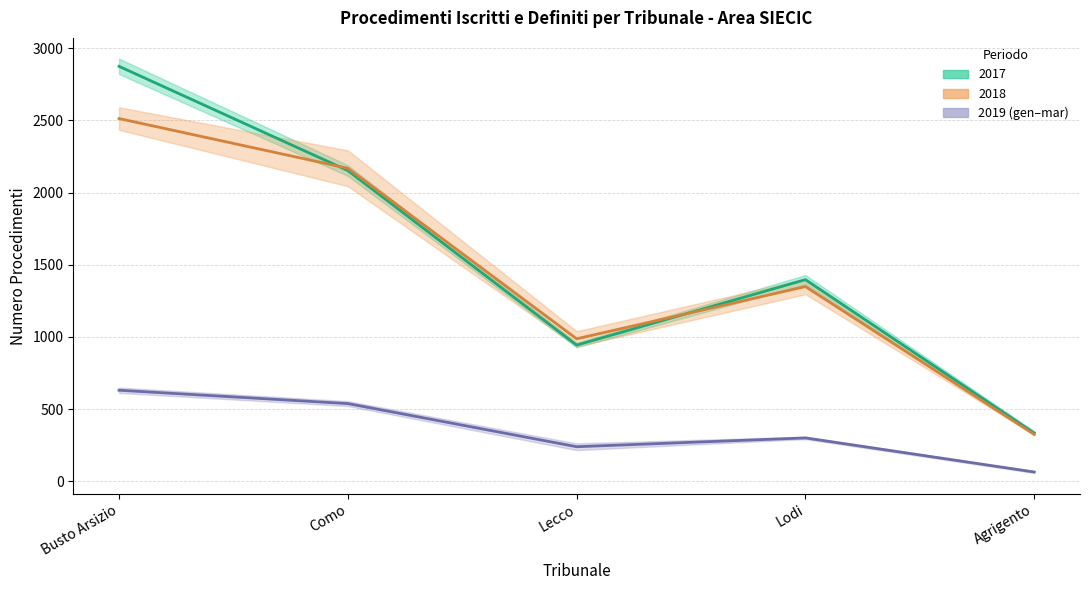

Is it true that Iscritti 2017 equals 1397.0 at Lodi?

True